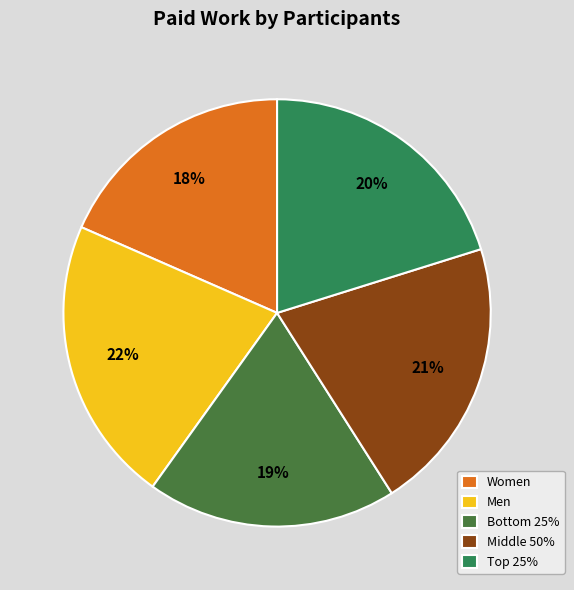

How many segments does this pie chart have?

5